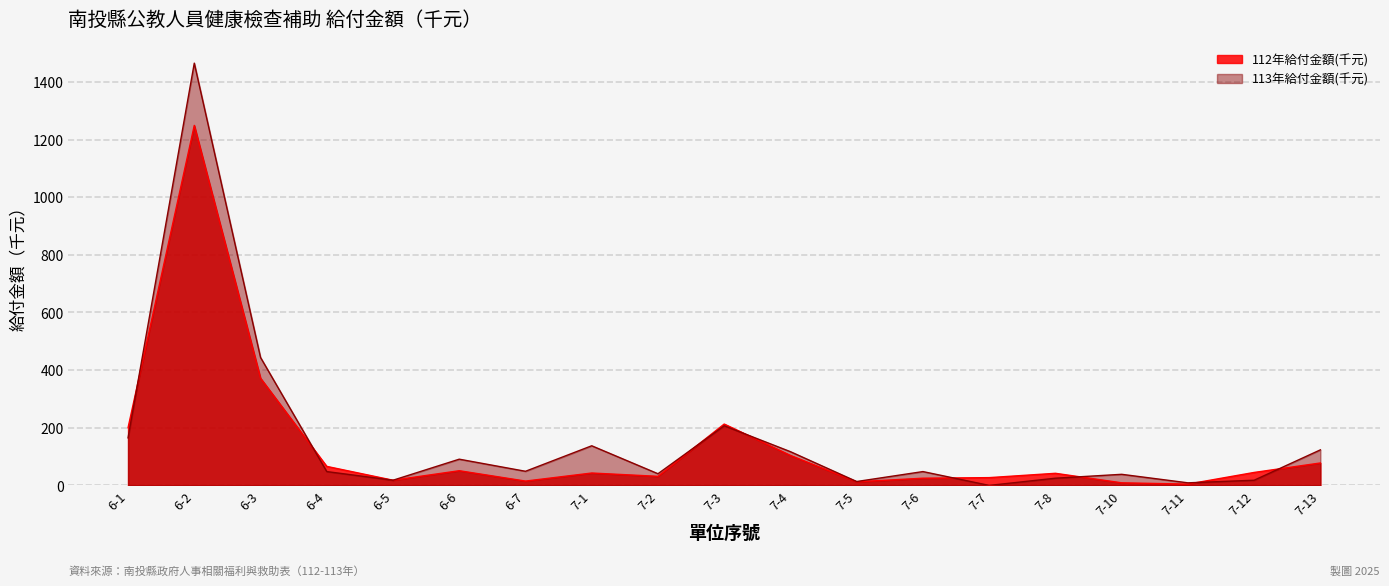

Which series has the widest spread of values?

113年給付金額(千元)